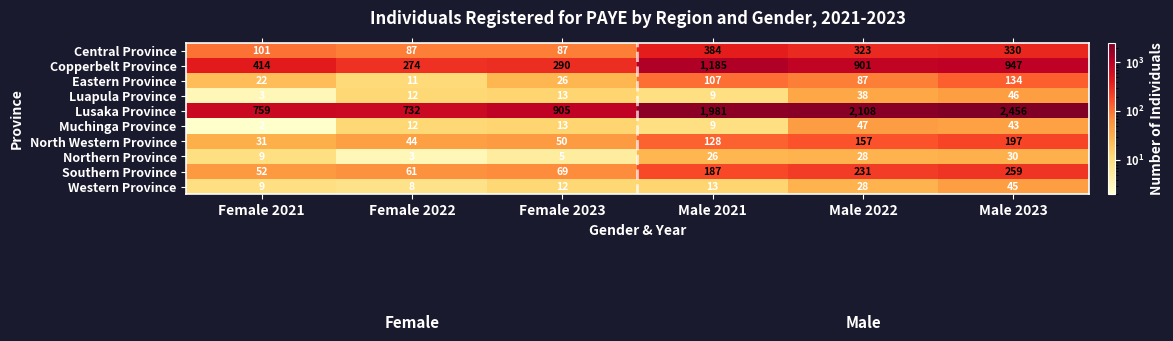

Which series has the largest total across all categories?

Lusaka Province